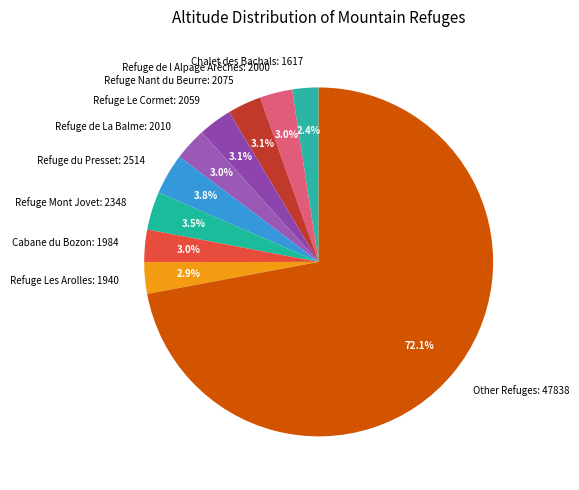

Count the number of slices in the pie.

10